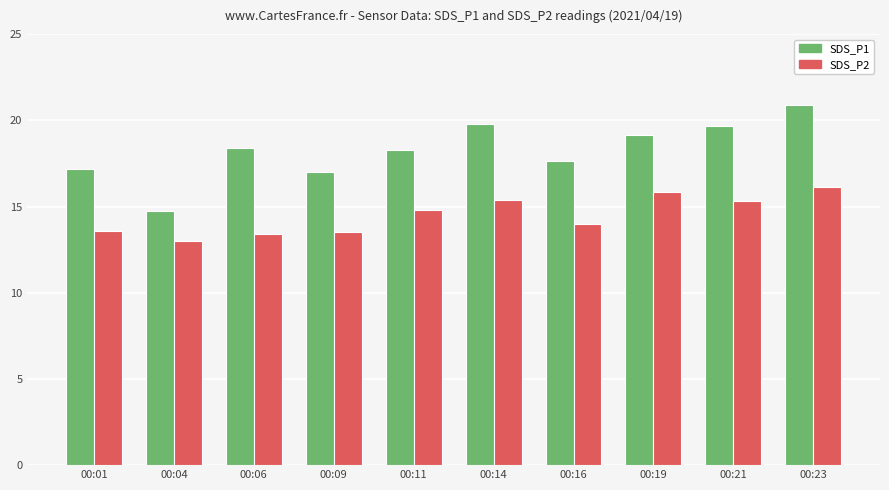

What is the value of the SDS_P1 bar at the 5th from the left?

18.3